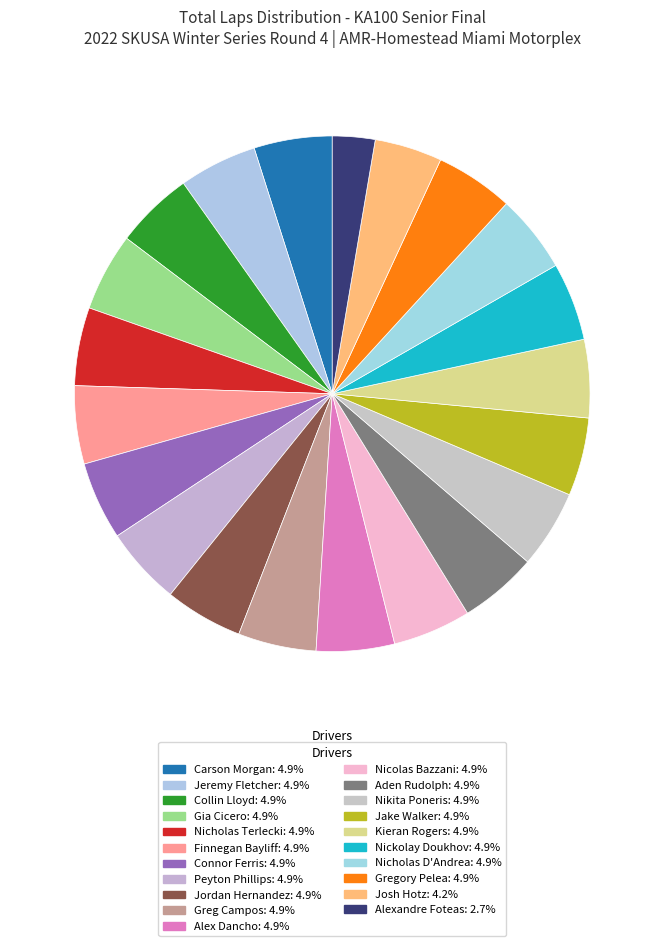

How many slices are in this pie chart?

21